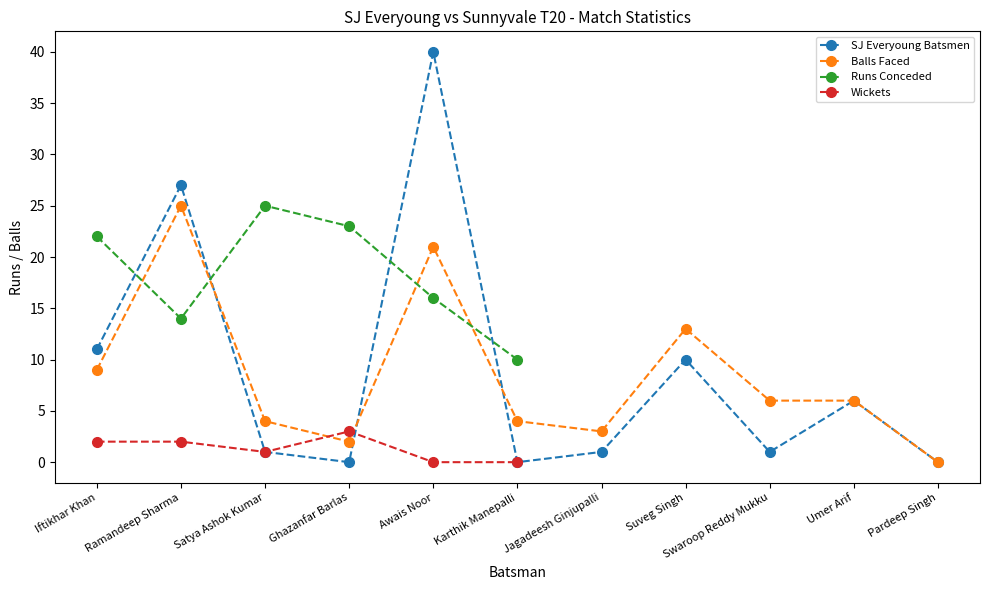

The SJ Everyoung Batsmen series shows 1 at Jagadeesh Ginjupalli. True or false?

True